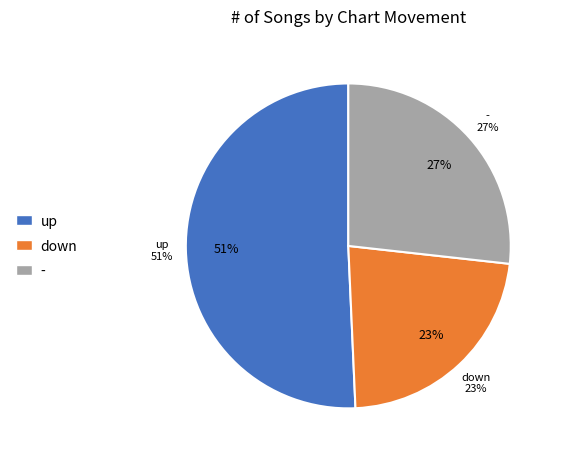

Count the number of slices in the pie.

3